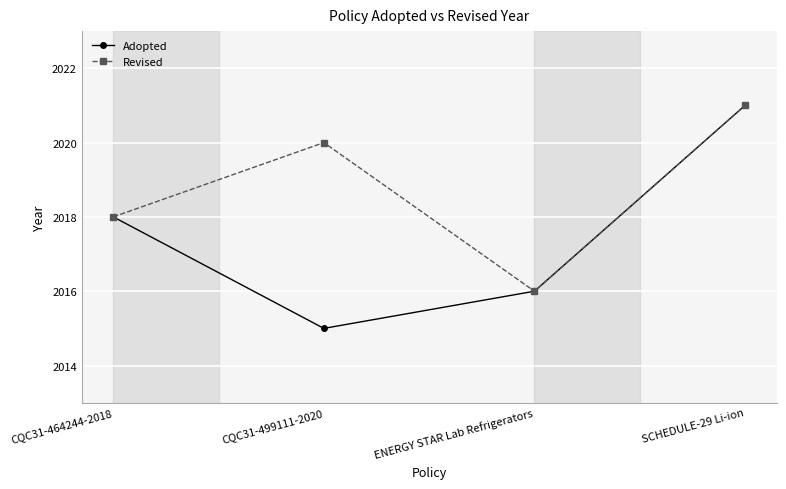

What is the total value across all series at CQC31-499111-2020?

4035